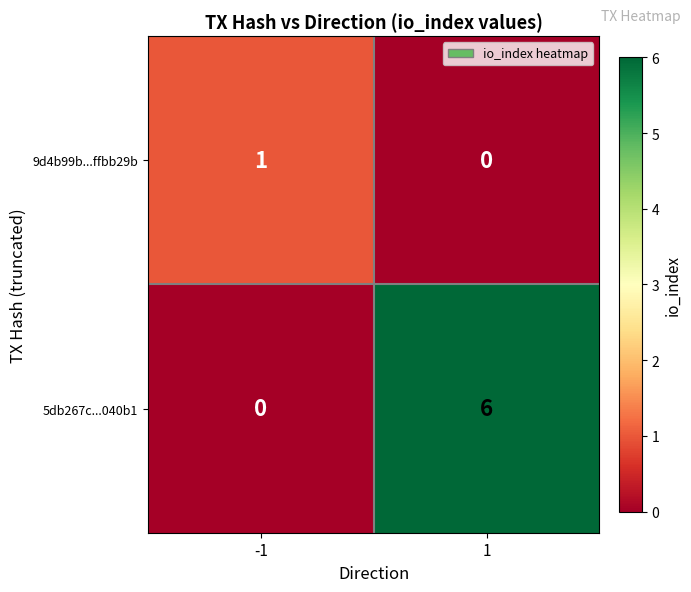

Reading left to right, list all the values displayed in this chart.

9d4b99b...ffbb29b: 1	0
5db267c...040b1: 0	6